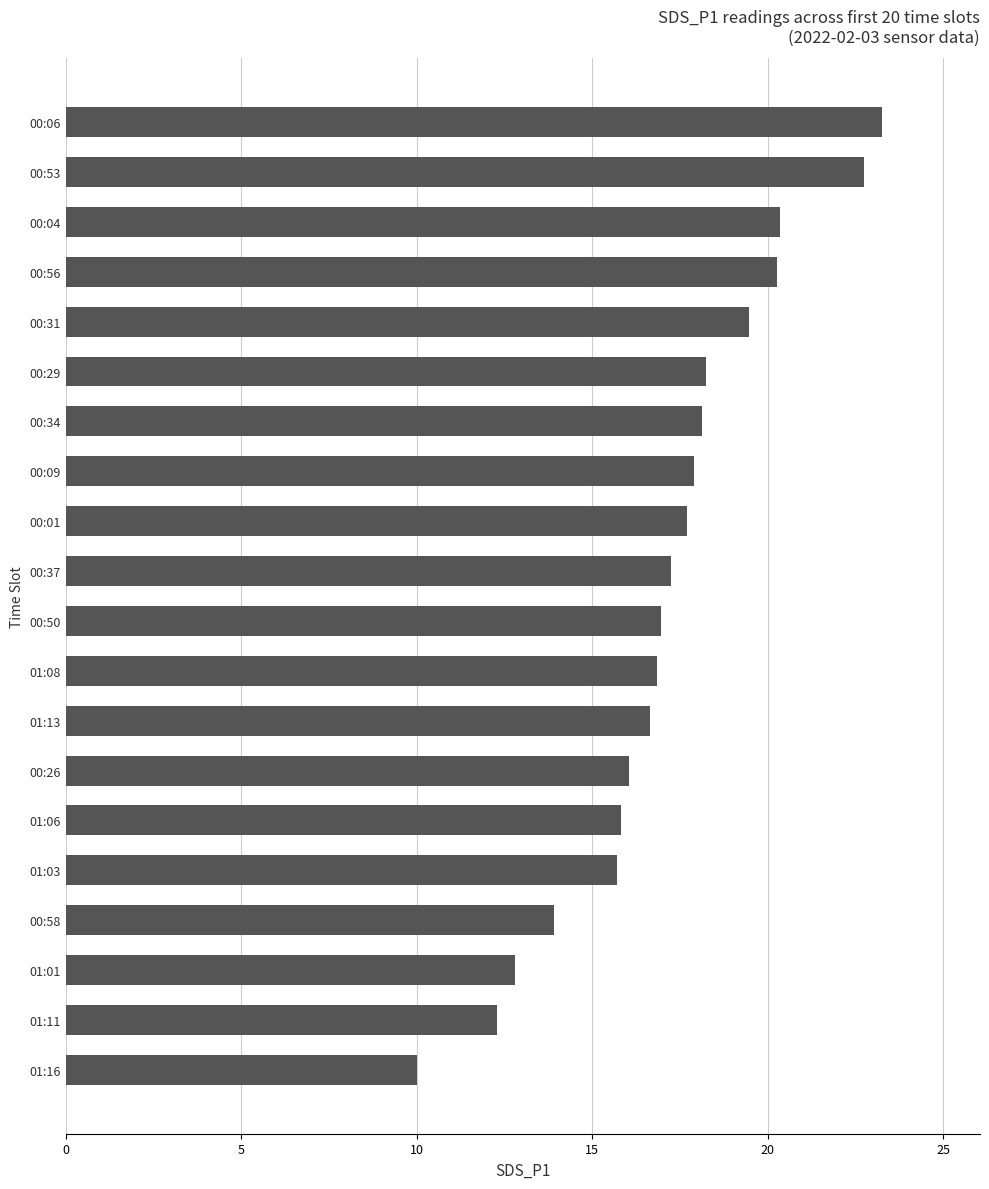

Which category has the lowest value across all series?

01:16